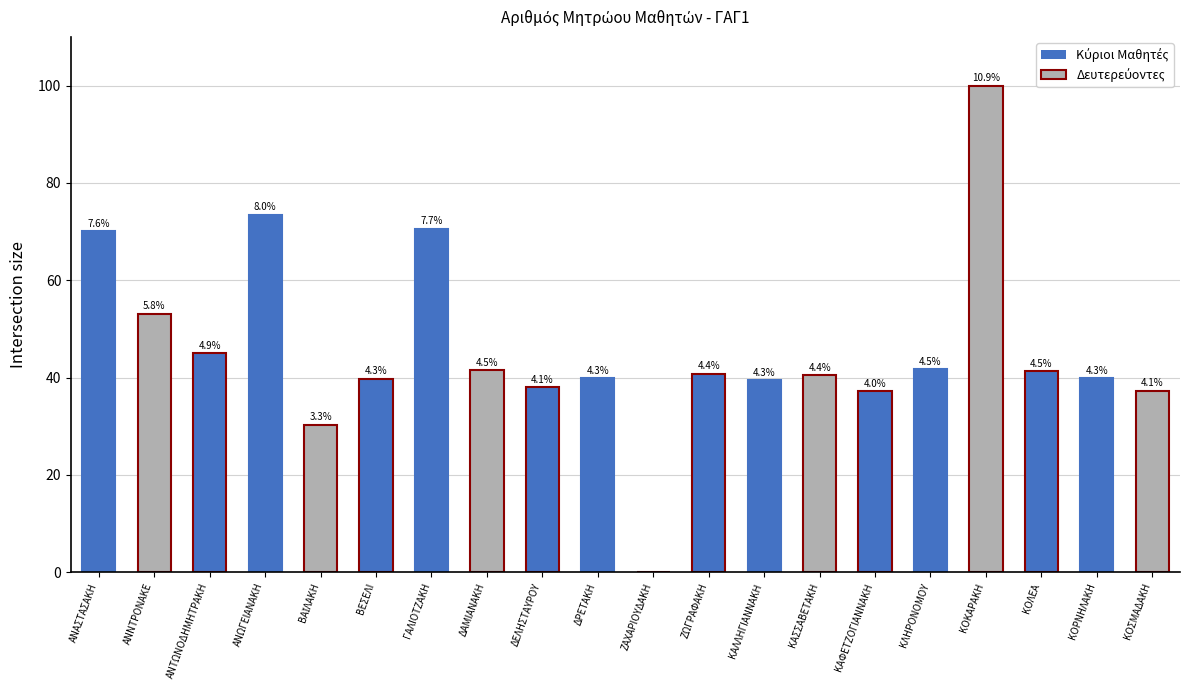

Approximately how many times larger is the value at ΖΩΓΡΑΦΑΚΗ compared to ΔΑΜΙΑΝΑΚΗ?

1.0